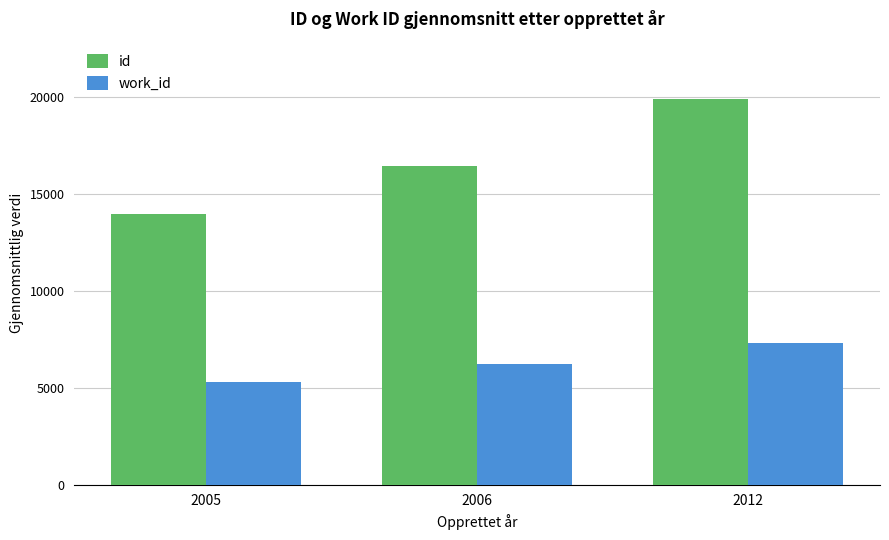

Reading left to right, extract all data points from this chart.

id: 13960.3	16475.0	19893.0
work_id: 5301.0	6219.7	7305.0